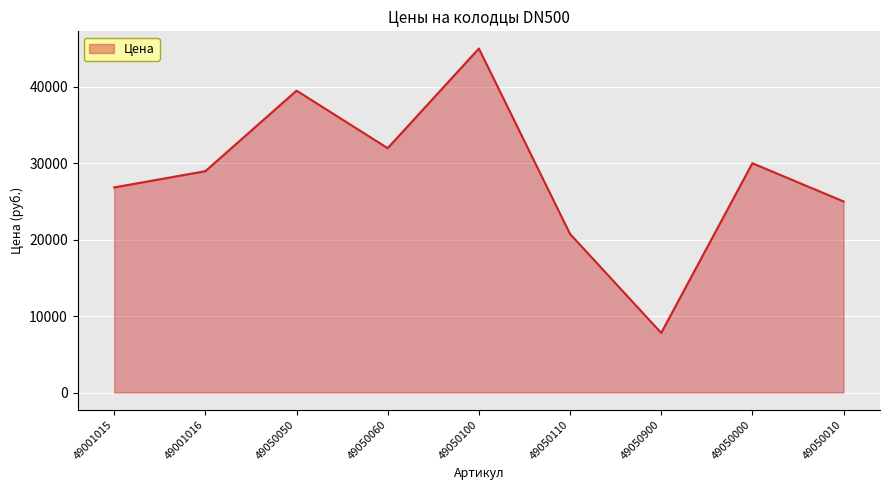

Reading left to right, transcribe all the data shown in this chart.

49001015=26832	49001016=28956	49050050=39492	49050060=31968	49050100=45000	49050110=20748	49050900=7800	49050000=30000	49050010=24996